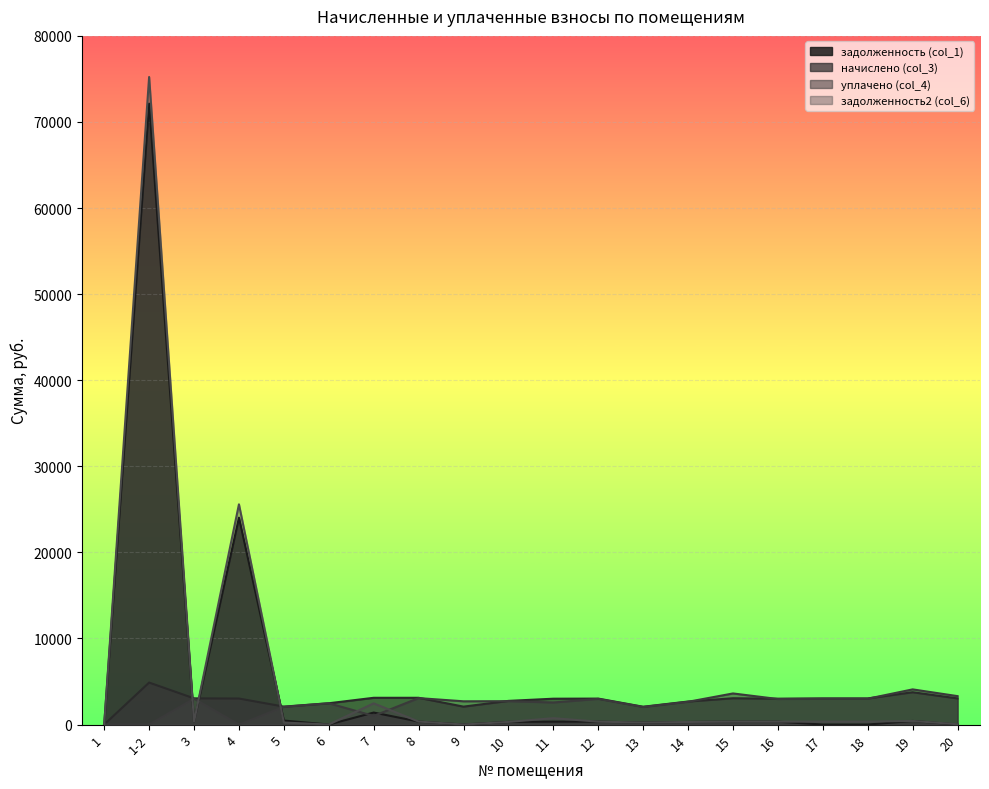

What is the difference between the задолженность (col_1) values at 5 and 17?

462.8